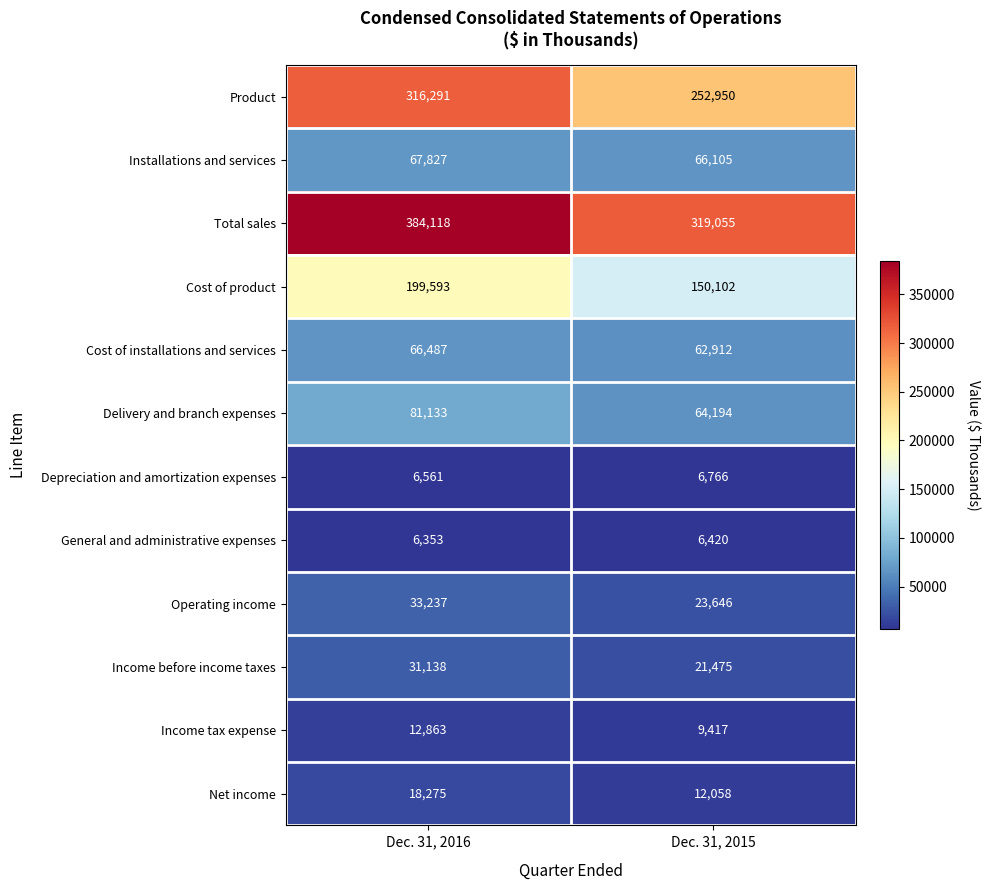

Count the number of categories in the chart.

2